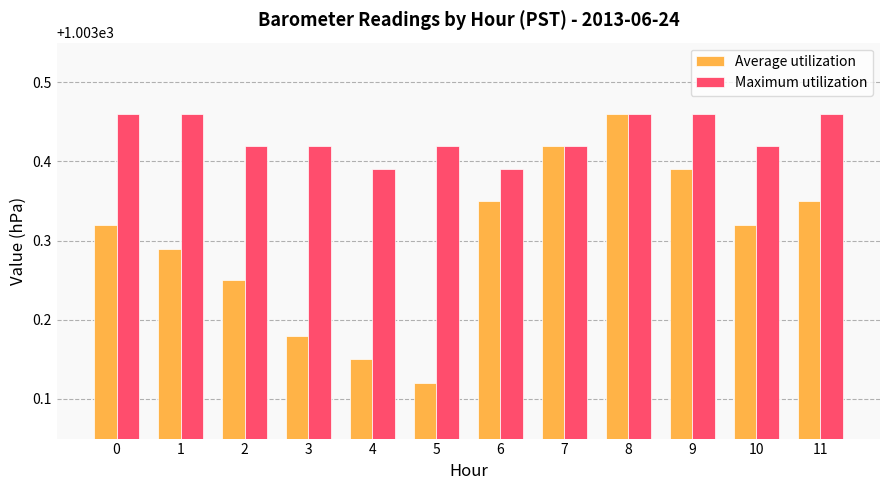

How many bars are there in each group?

2